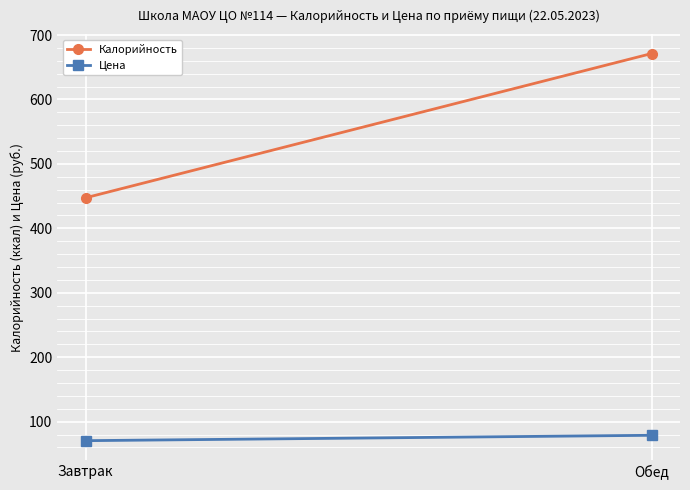

Reading left to right, what are all the values shown in this chart?

Калорийность: Завтрак=447.4	Обед=671.3
Цена: Завтрак=70.5	Обед=78.9